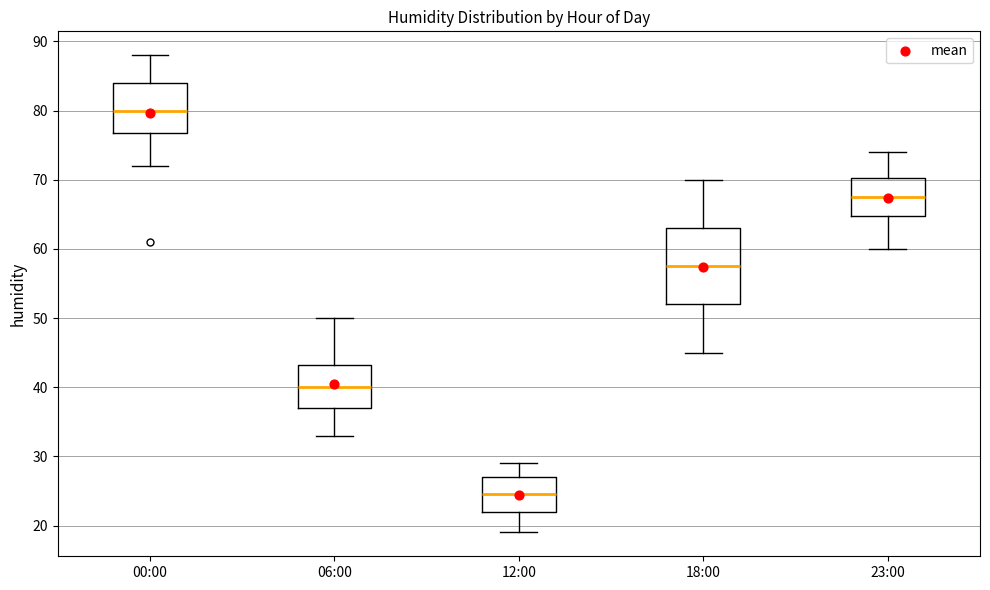

Where does the median line of the box for 06:00 sit on the y-axis? The values are not printed on the chart, so give them approximately, as read against the axis.

40